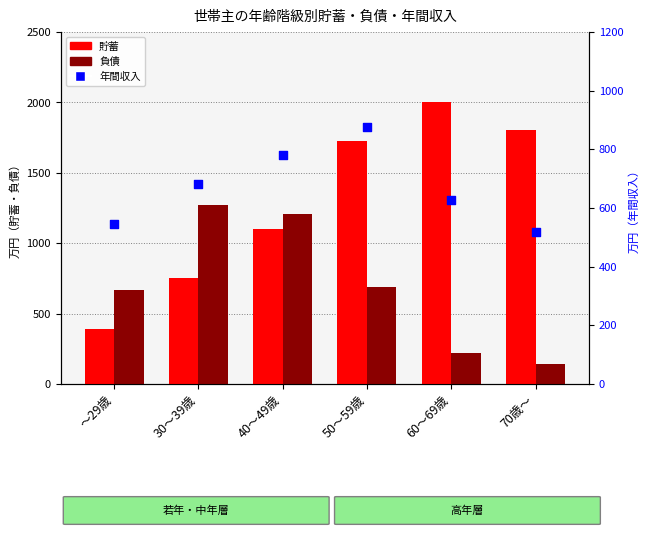

At which category is the sum across all series the highest?

50～59歳